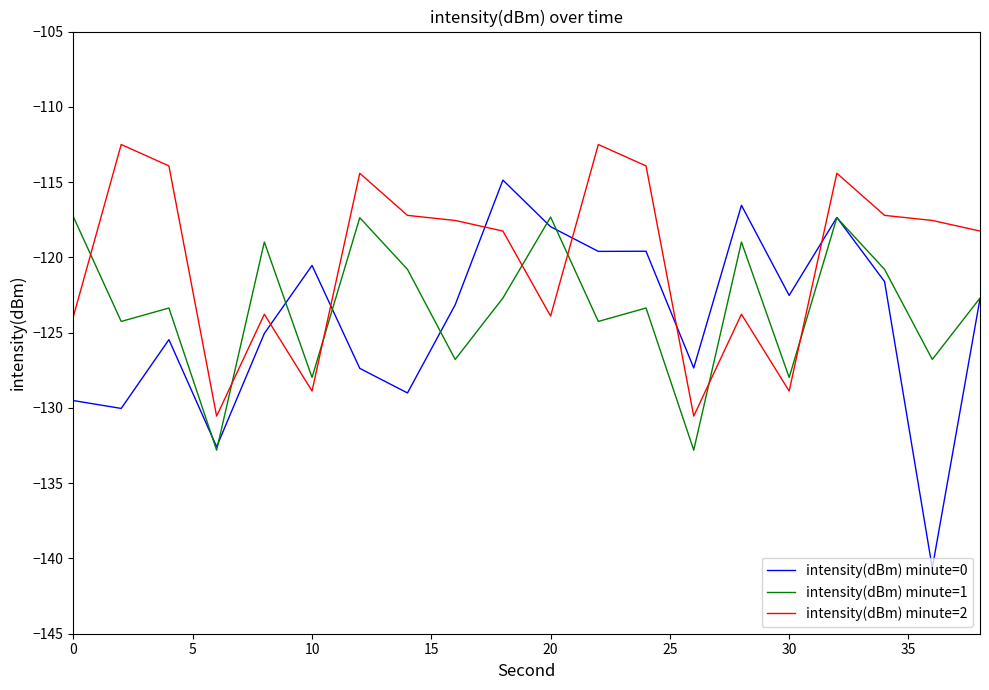

How many intersections are there between intensity(dBm) minute=2 and intensity(dBm) minute=1?

7